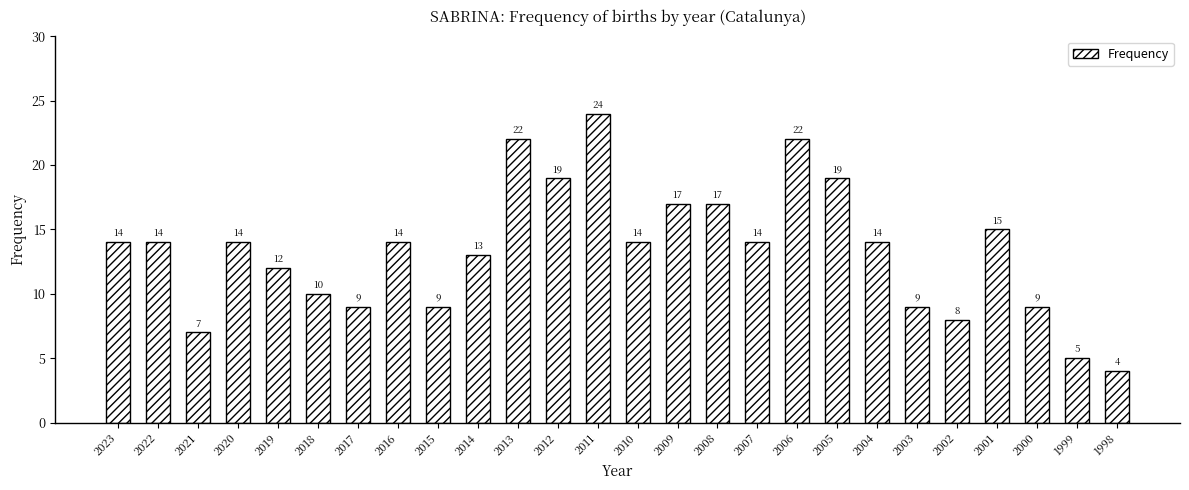

What is the average value?

13